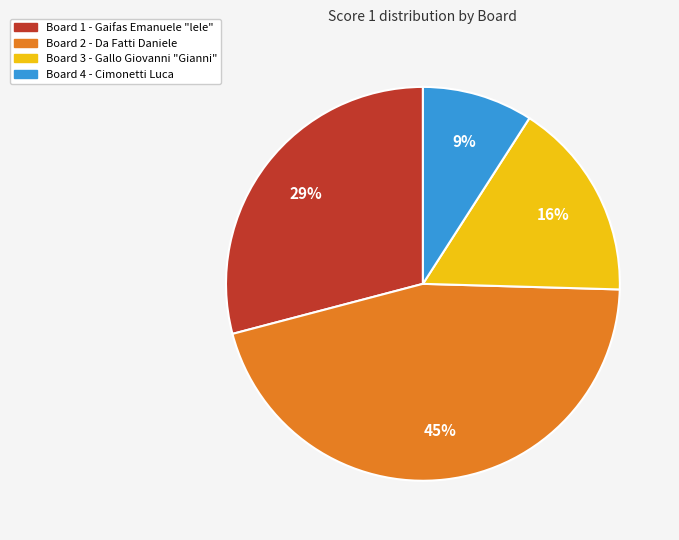

True or false: Board 2 accounts for 45% of the total.

True